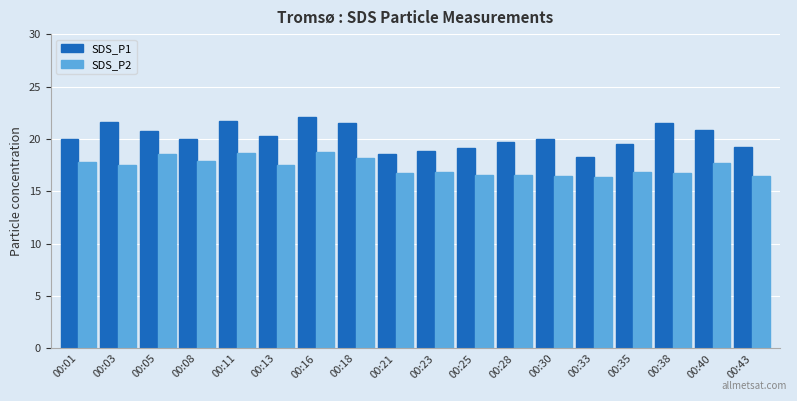

What is the difference between the maximum and minimum values in the SDS_P1 series?

3.9